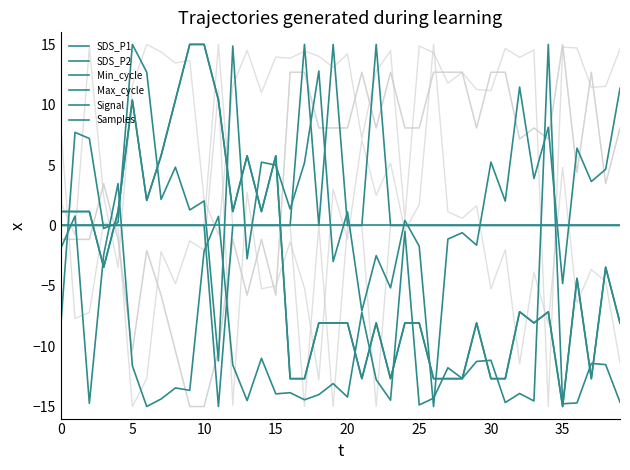

Between 17 and 20, which series saw the biggest shift?

Signal